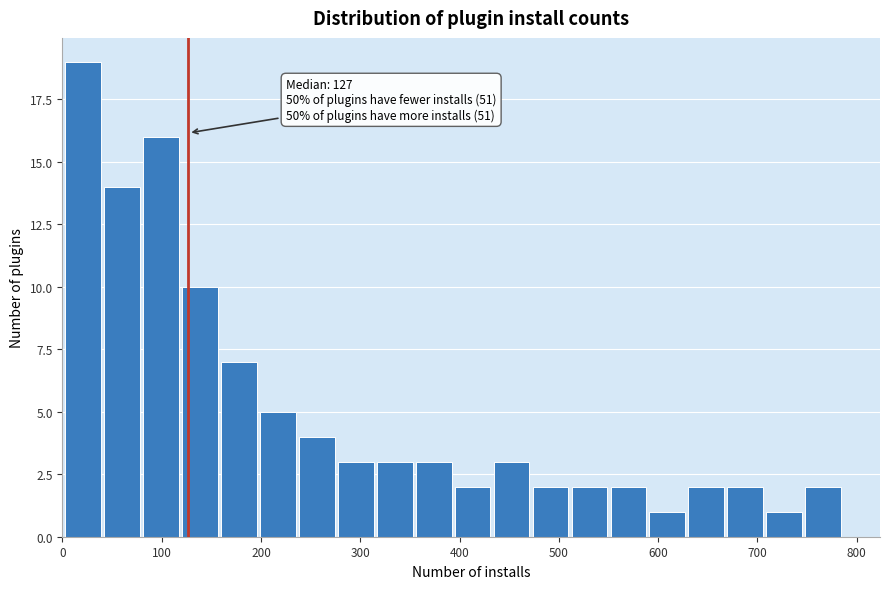

Read against the x-axis, roughly where is the centre of the tallest bar?

20